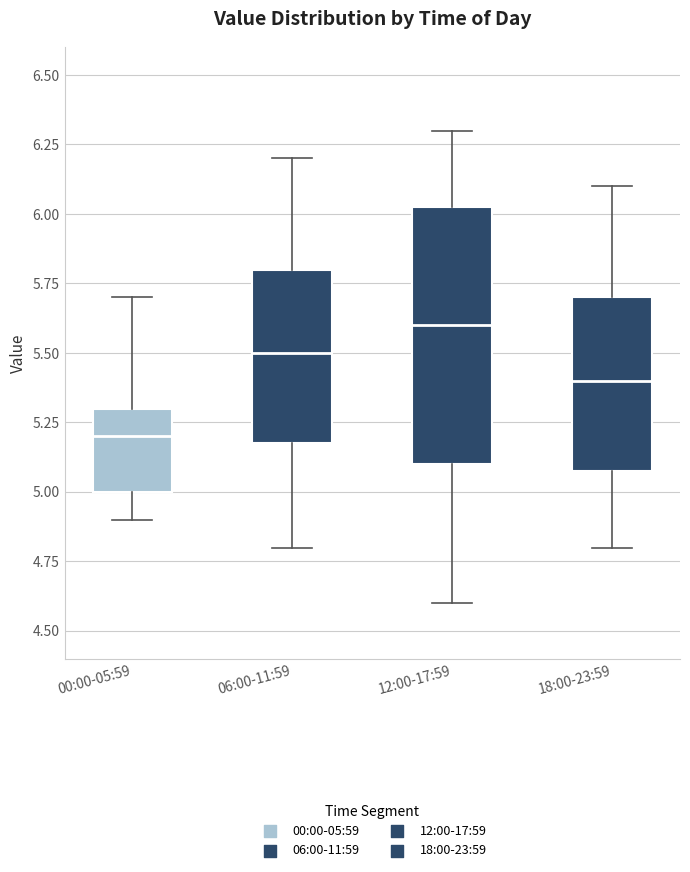

Reading left to right, transcribe this box plot: for each box, give where its median line is, the range the box spans, and where its two whiskers end, as read against the y-axis. The values are not printed on the chart, so give them approximately, as read against the axis.

00:00-05:59: median 5.20, box 5.00 to 5.30, whiskers 4.90 to 5.70
06:00-11:59: median 5.50, box 5.20 to 5.80, whiskers 4.80 to 6.20
12:00-17:59: median 5.60, box 5.10 to 6.05, whiskers 4.60 to 6.30
18:00-23:59: median 5.40, box 5.10 to 5.70, whiskers 4.80 to 6.10